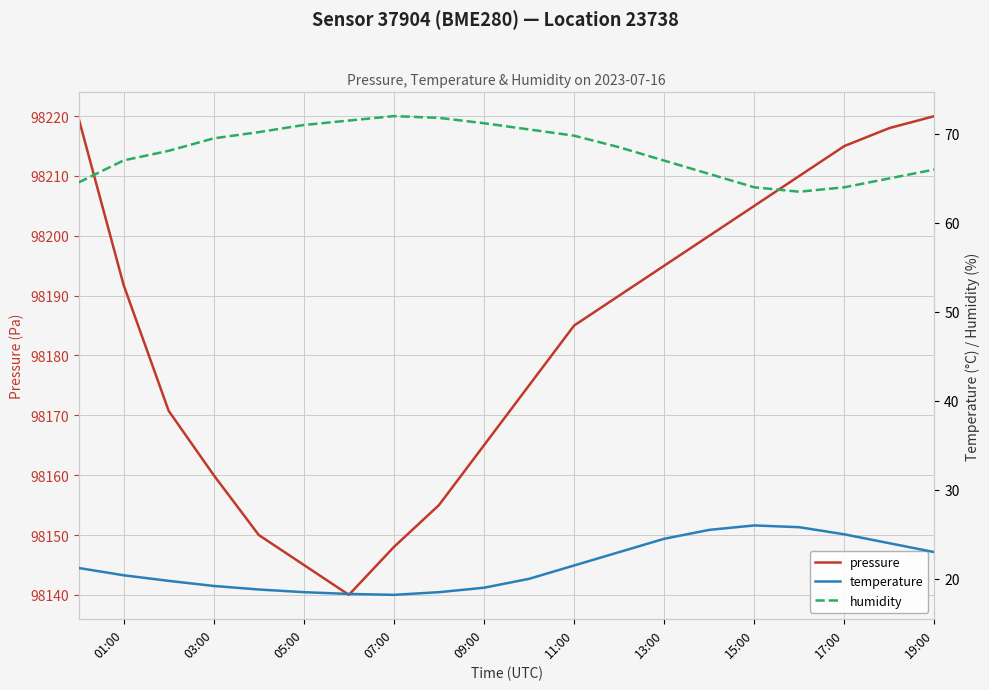

The value of pressure at 03:00 is 98160.0. True or false?

True